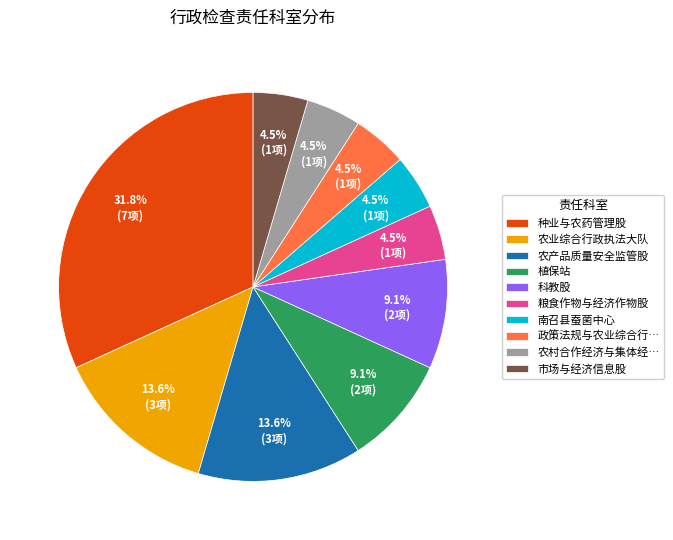

Which has a higher value, 粮食作物与经济作物股 or 植保站?

植保站